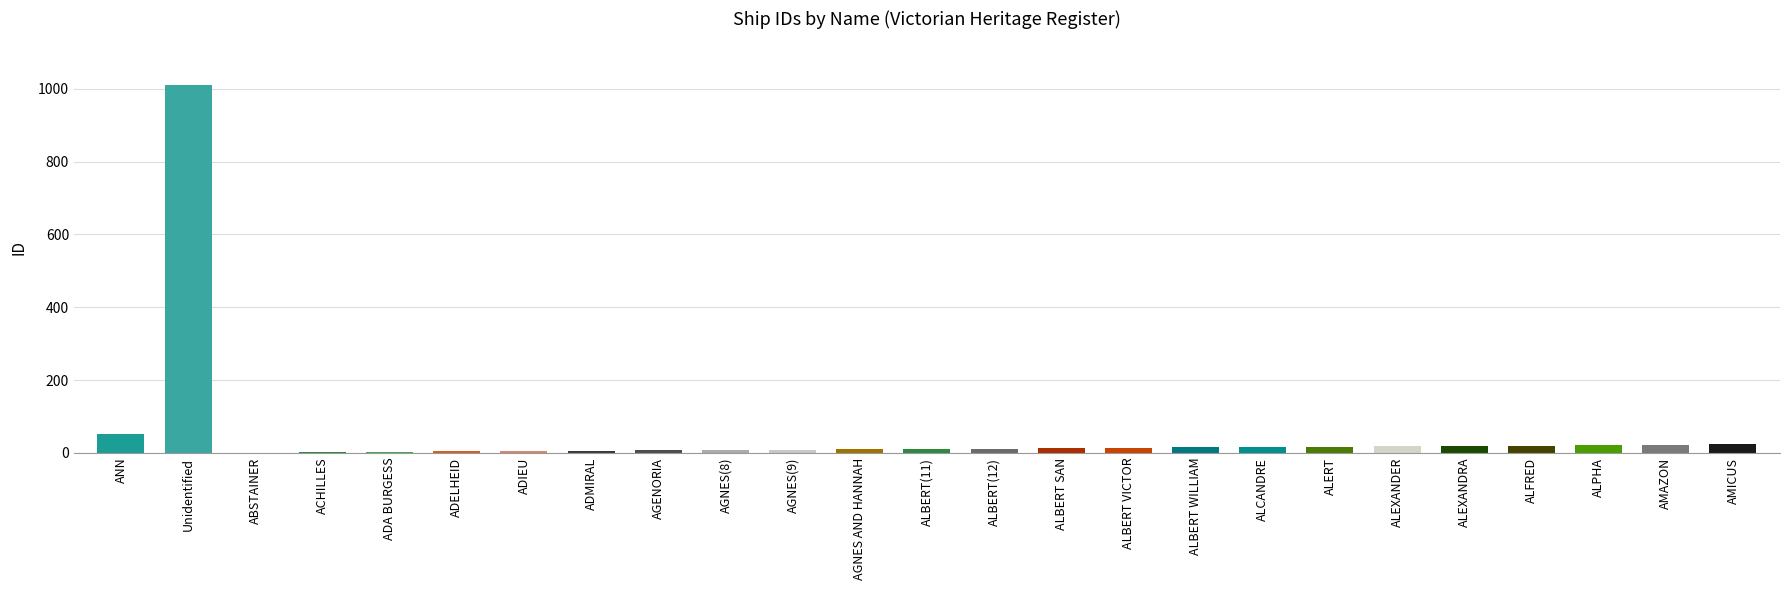

Between ALBERT SAN and ANN, which is larger?

ANN